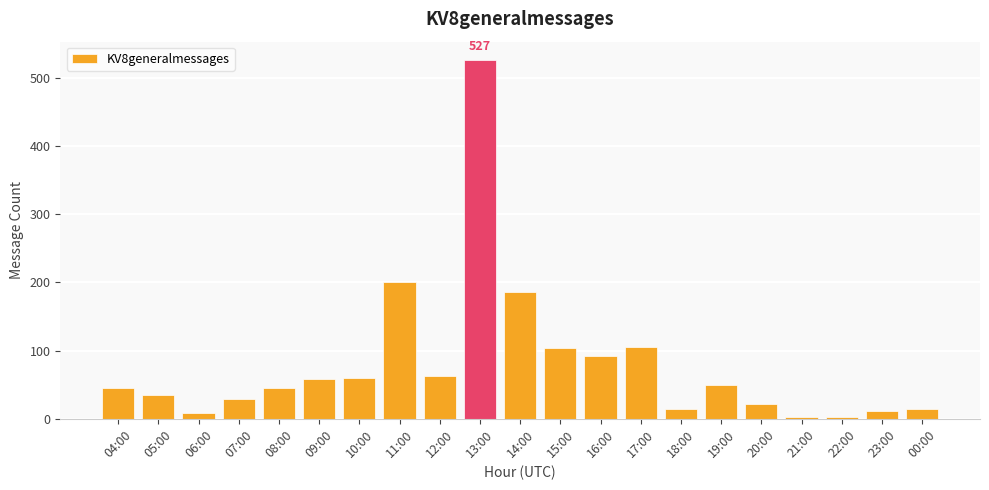

What is the ratio of the value at 20:00 to the value at 18:00?

1.4